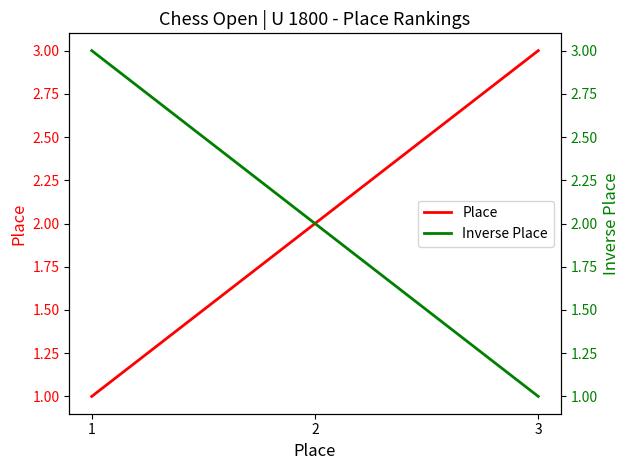

What are all the series names shown in the legend?

Place, Inverse Place